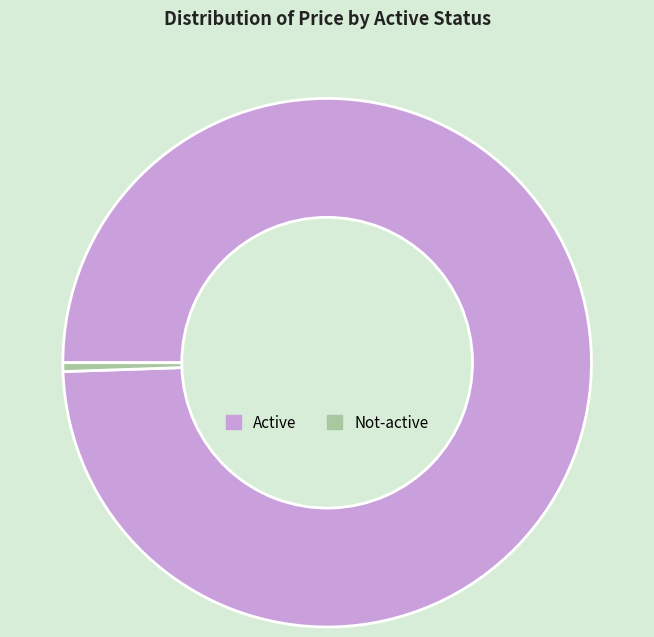

Is Active the majority of the pie?

Yes